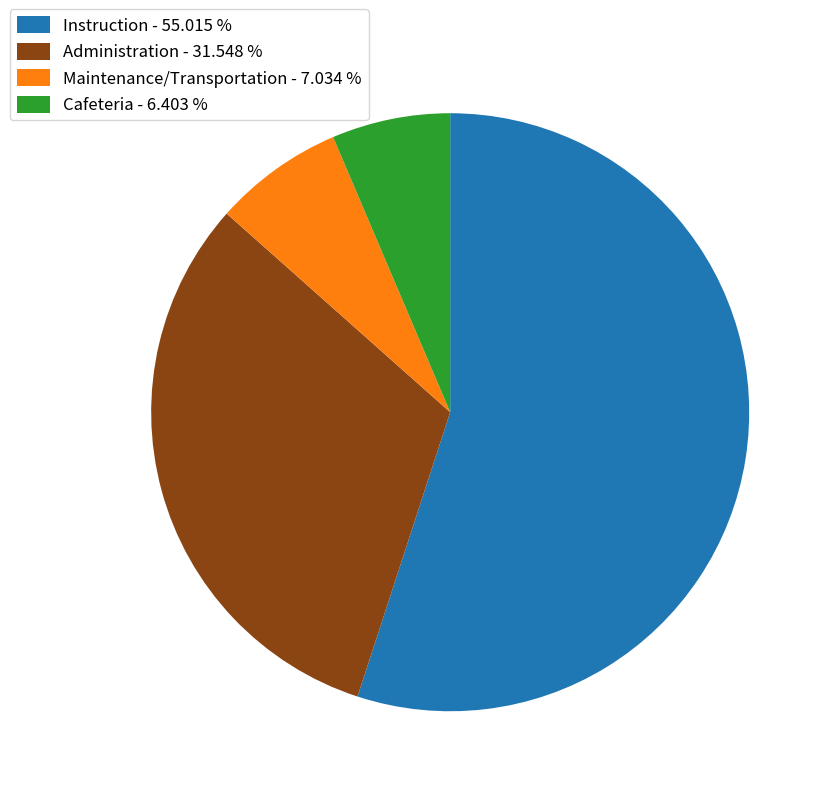

Does any single category account for the majority?

Yes